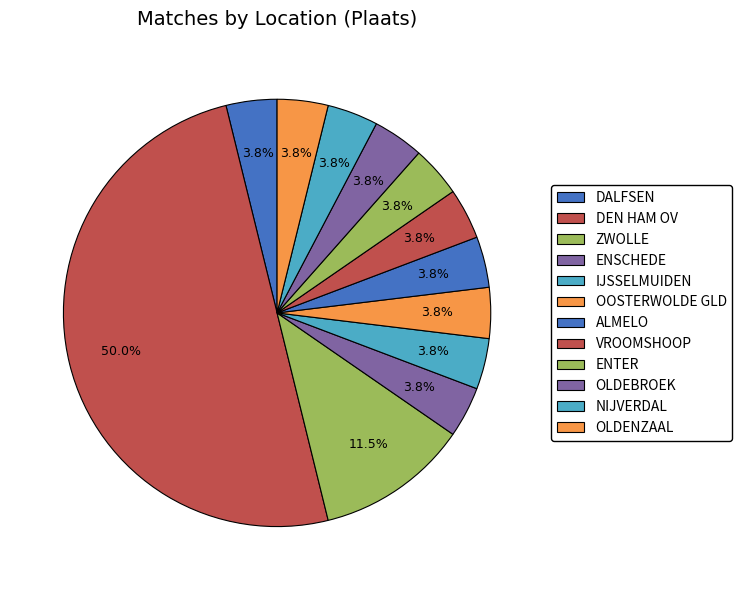

Does ZWOLLE account for over 50% of the chart?

No